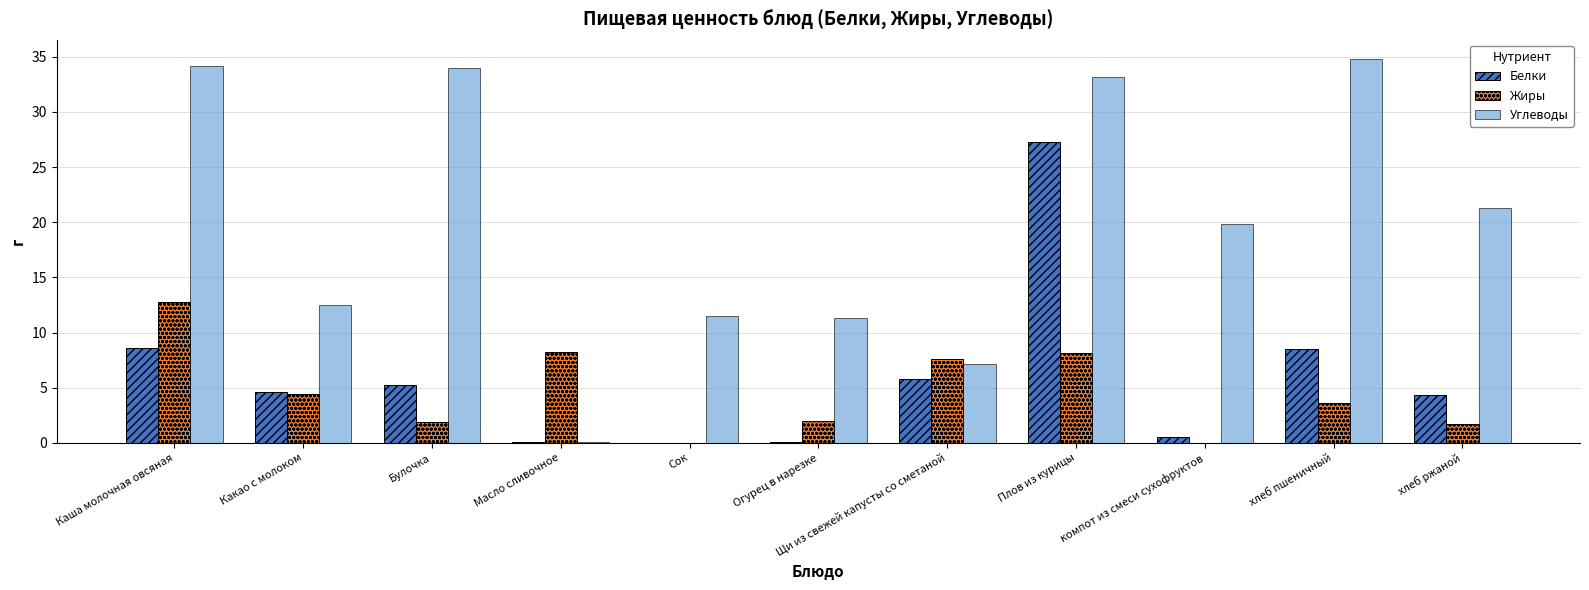

What is the sum of the Жиры values at Огурец в нарезке and Какао с молоком?

6.4